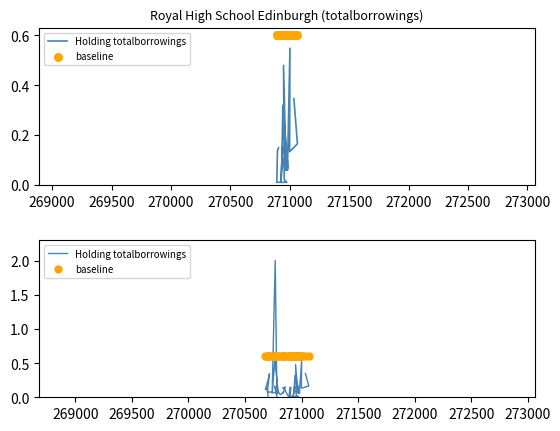

Which series contains the highest Y value?

Holding totalborrowings